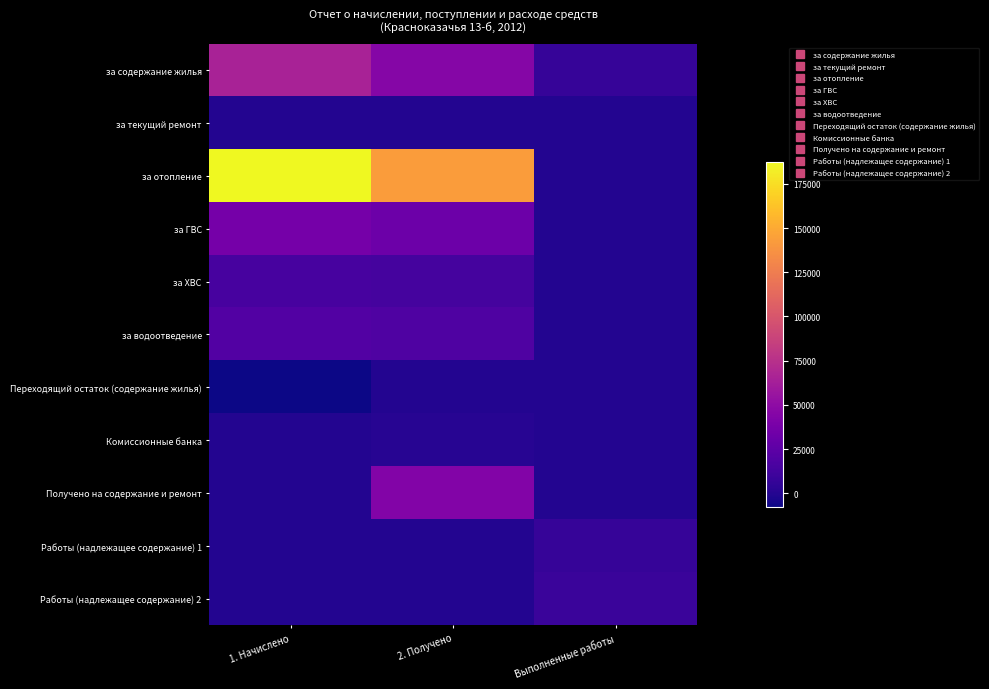

At which category does the chart reach its peak across all series?

1. Начислено